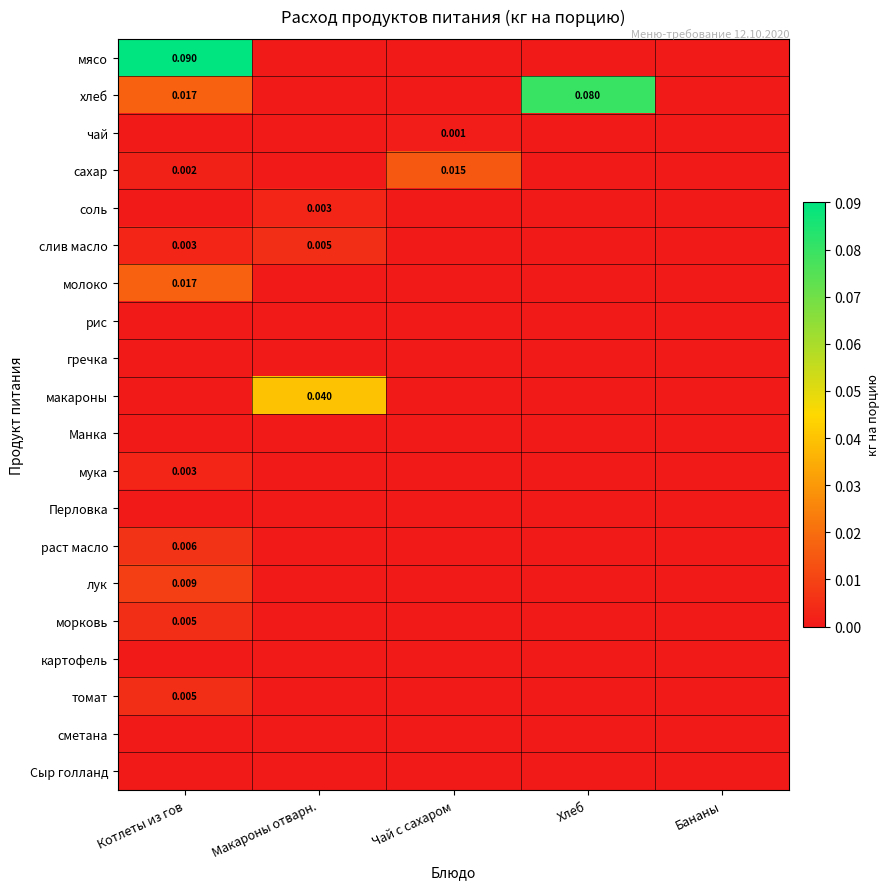

List the series in order of their peak value, lowest first.

рис, гречка, Манка, Перловка, картофель, сметана, Сыр голланд, чай, соль, мука, слив масло, морковь, томат, раст масло, лук, сахар, молоко, макароны, хлеб, мясо